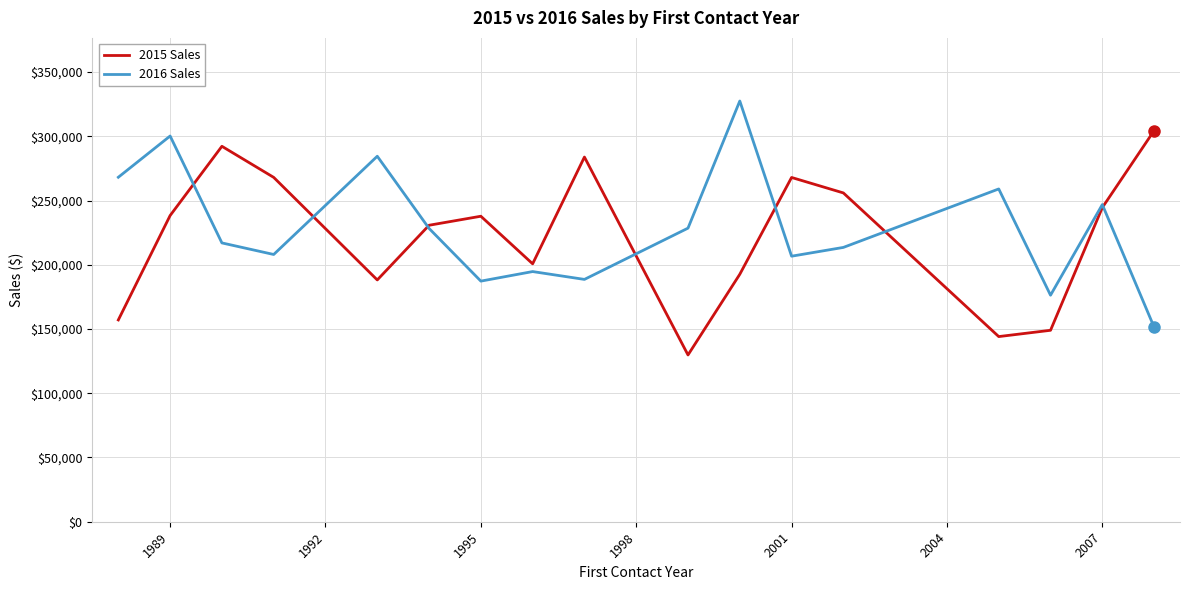

What is the smallest value displayed?

129800.0